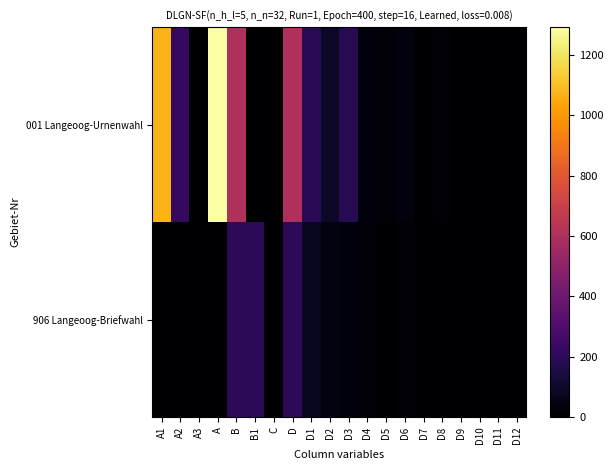

Rank the series by their average value, from lowest to highest.

906 Langeoog-Briefwahl, 001 Langeoog-Urnenwahl